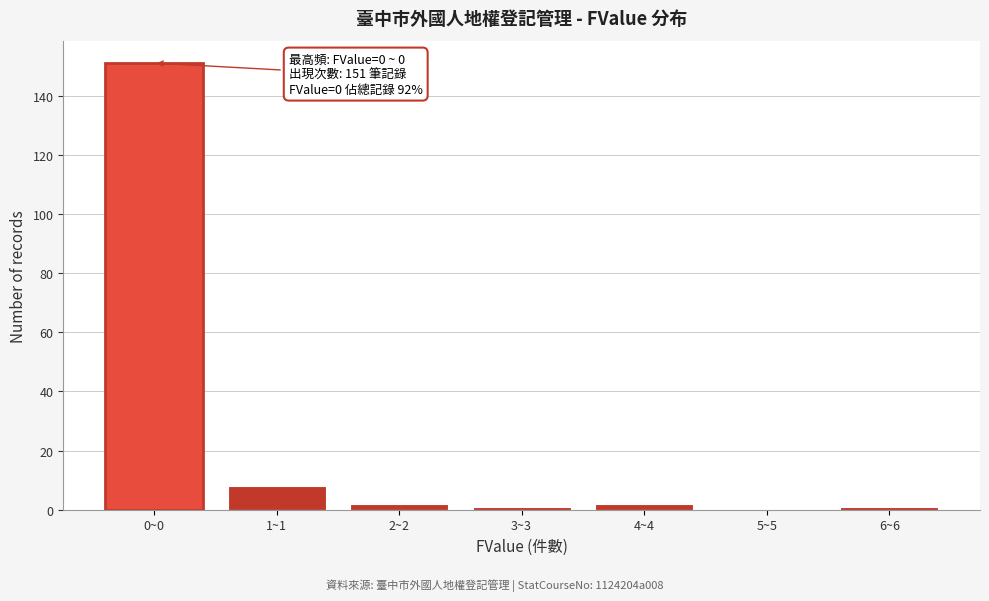

Reading left to right, extract all data points from this chart.

0~0=151	1~1=8	2~2=2	3~3=1	4~4=2	5~5=0	6~6=1